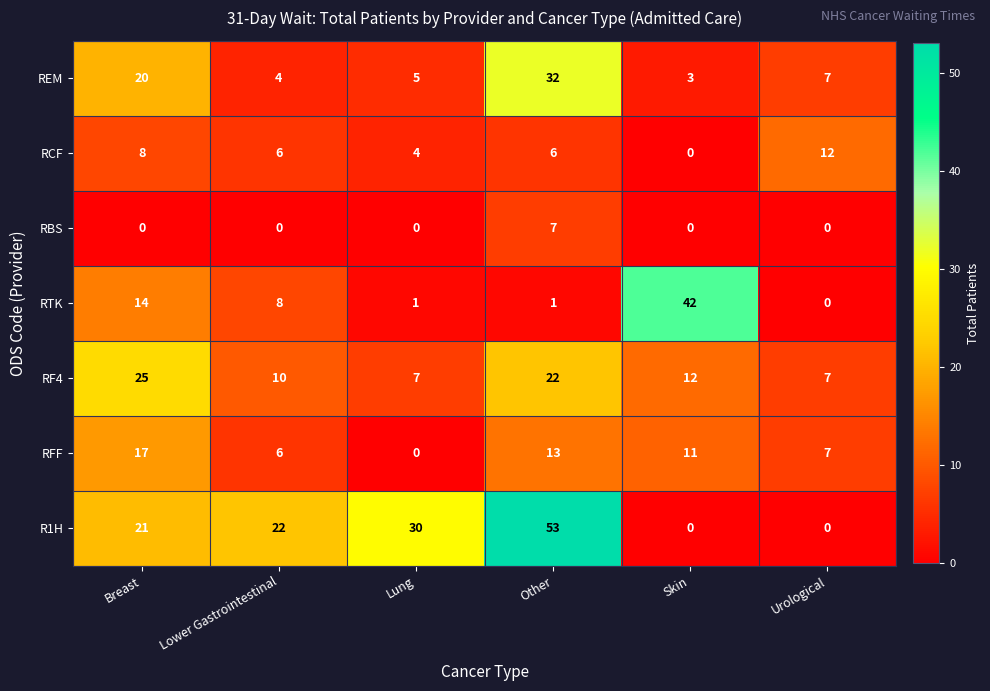

Where does the RCF series first go above 6?

Breast